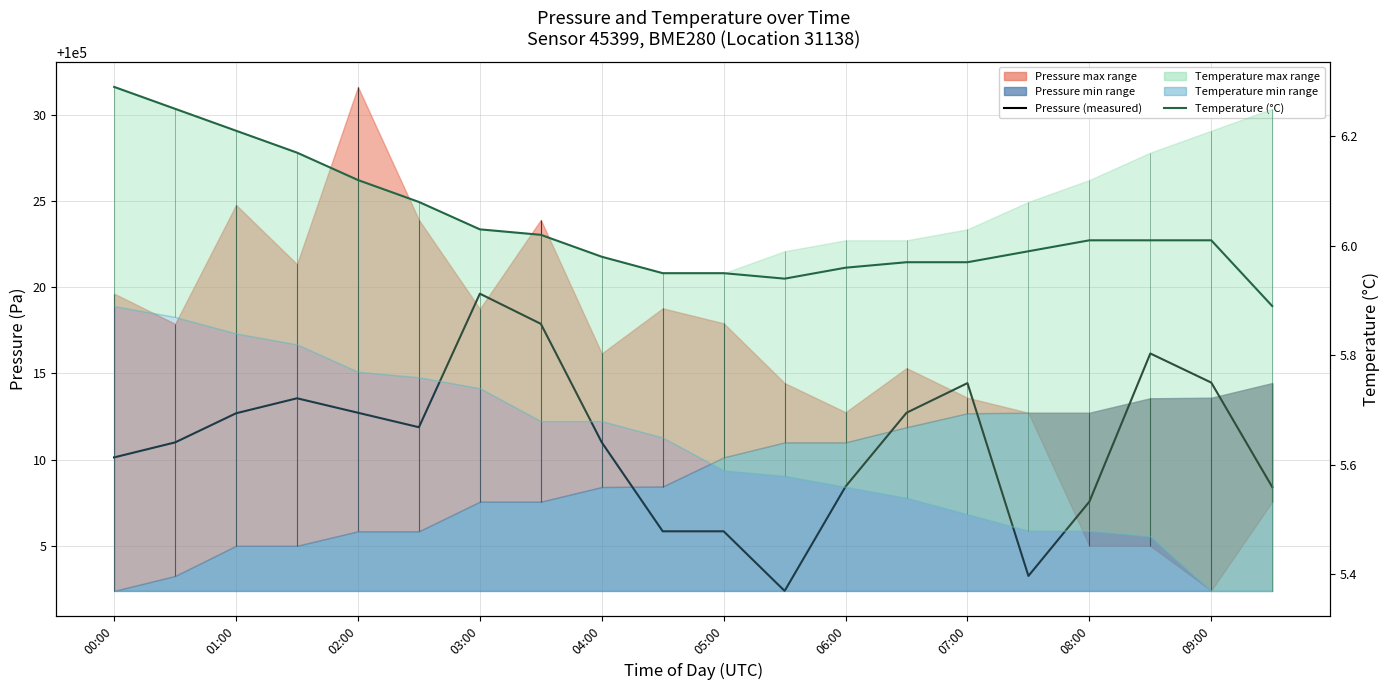

How many lines are shown in the chart?

2